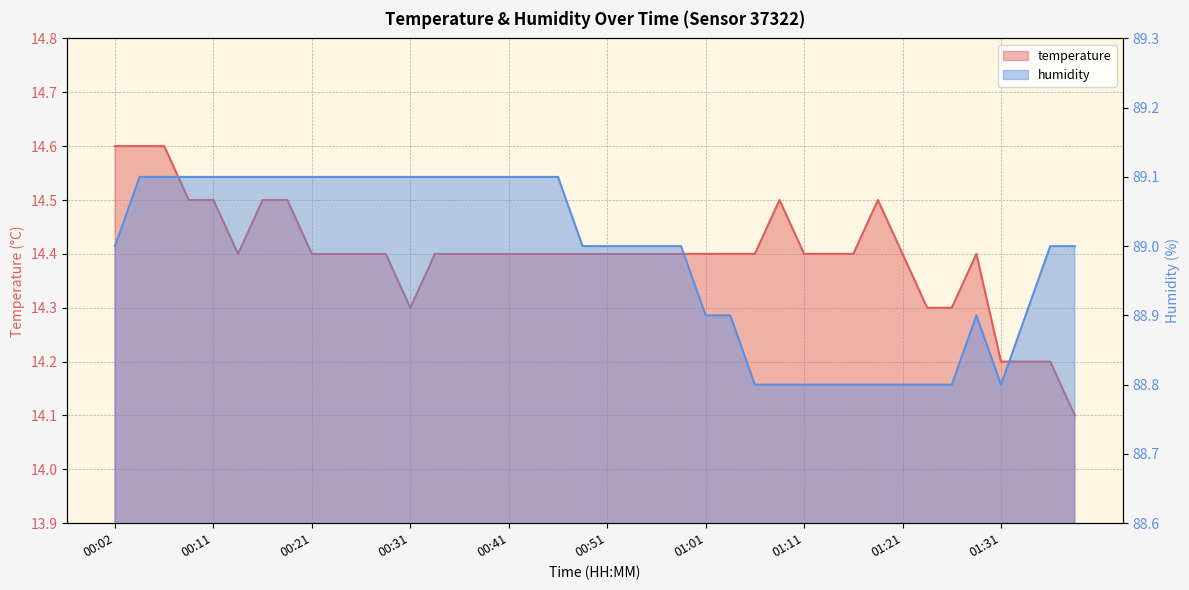

What is the difference between the maximum and minimum values in the temperature series?

0.5